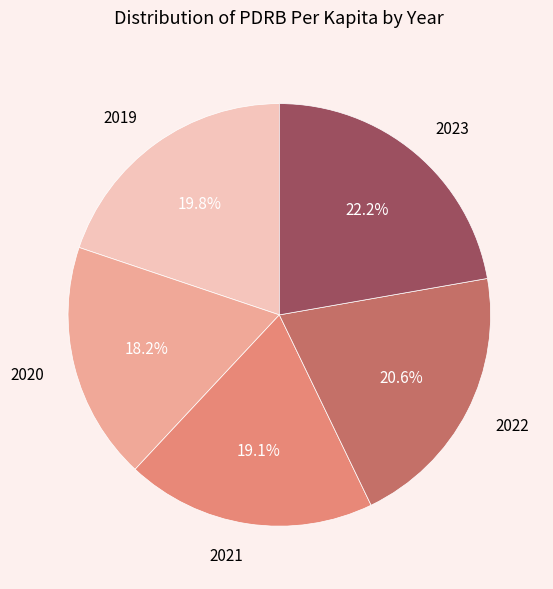

Approximately how many times larger is the value at 2022 compared to 2019?

1.0